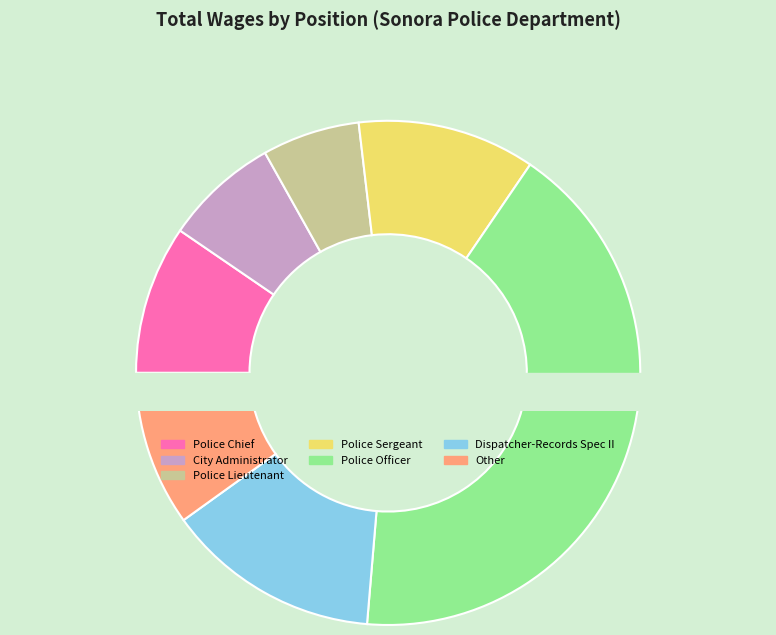

How many slices are in this pie chart?

7